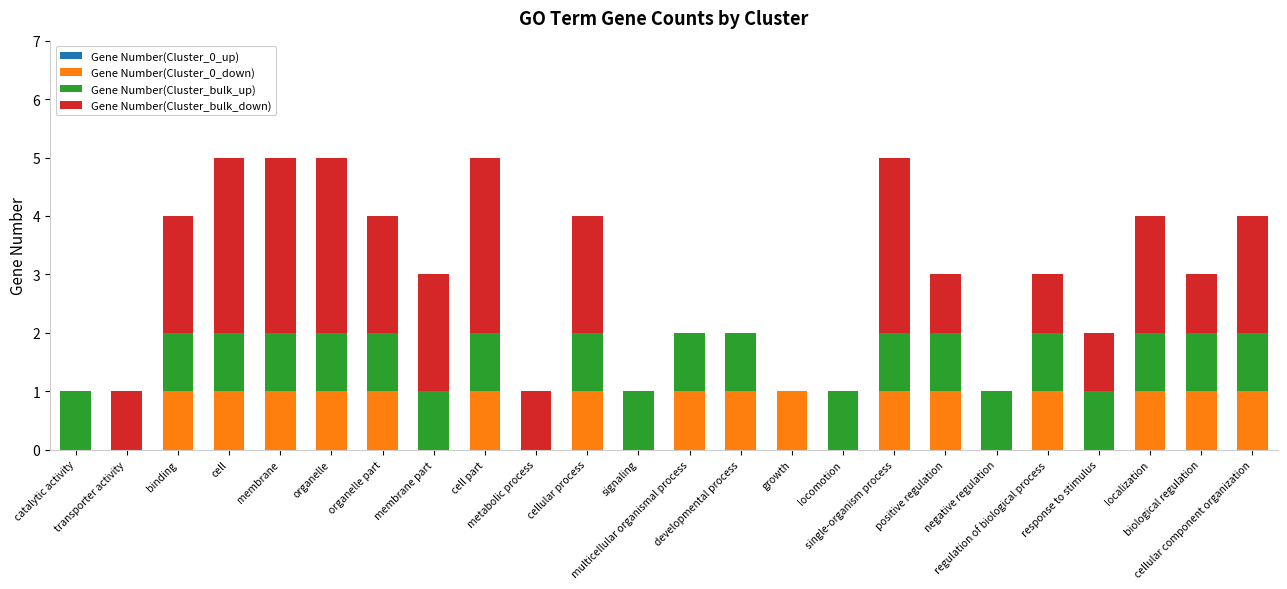

Count the number of categories in the chart.

24